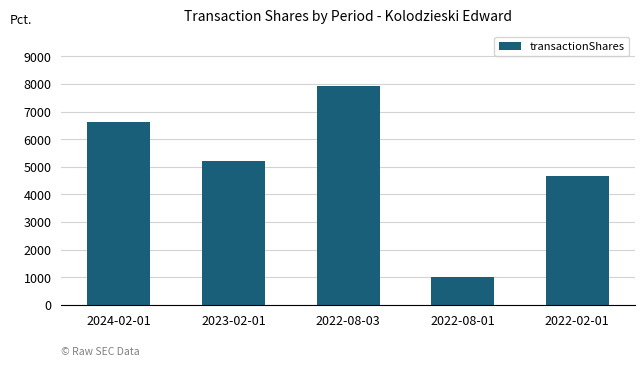

Reading left to right, what are all the values shown in this chart?

6627	5206	7915	1012	4655